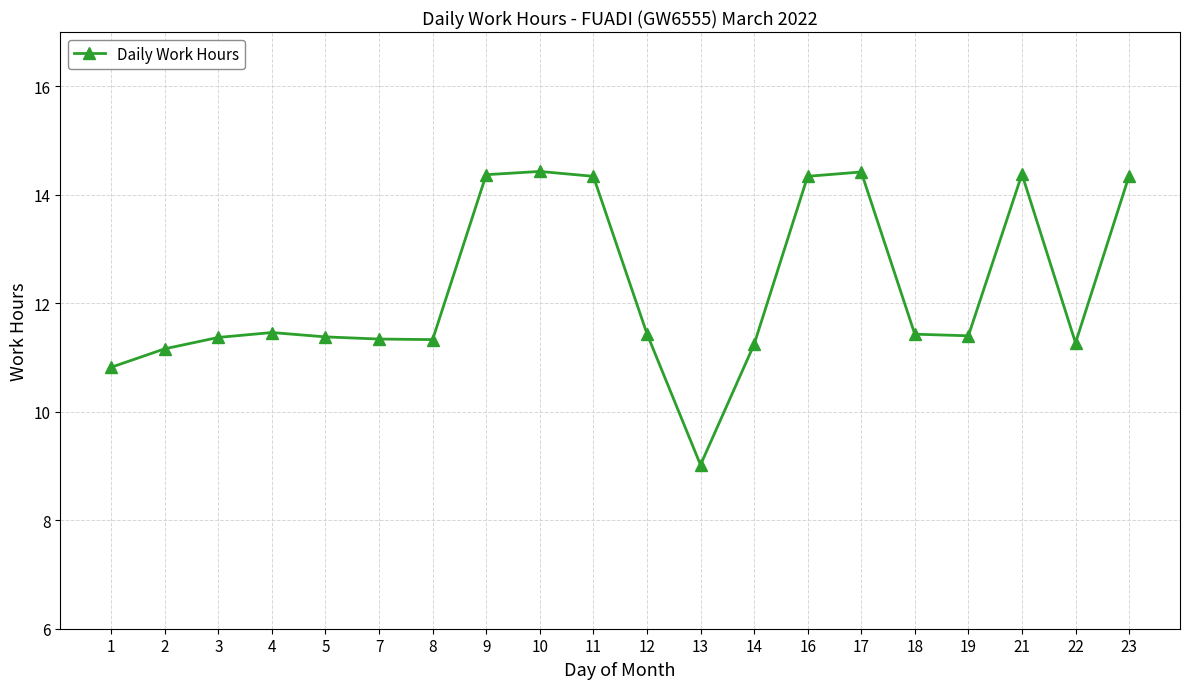

Is this an area chart (filled region under the line)?

No